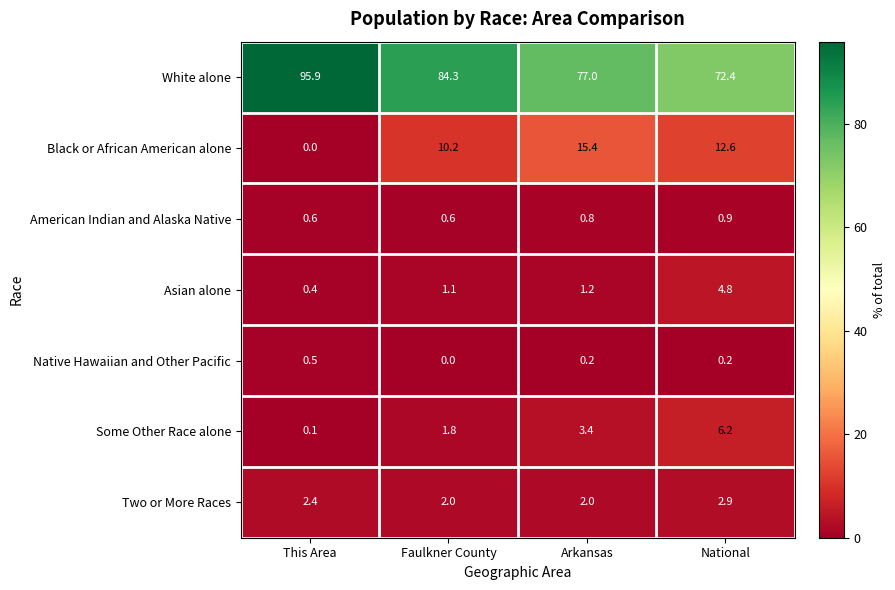

Which series has the largest total across all categories?

White alone